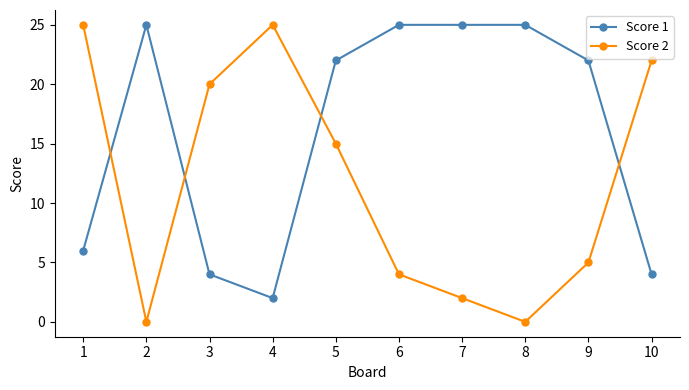

What is the sum of all Score 1 values?

160